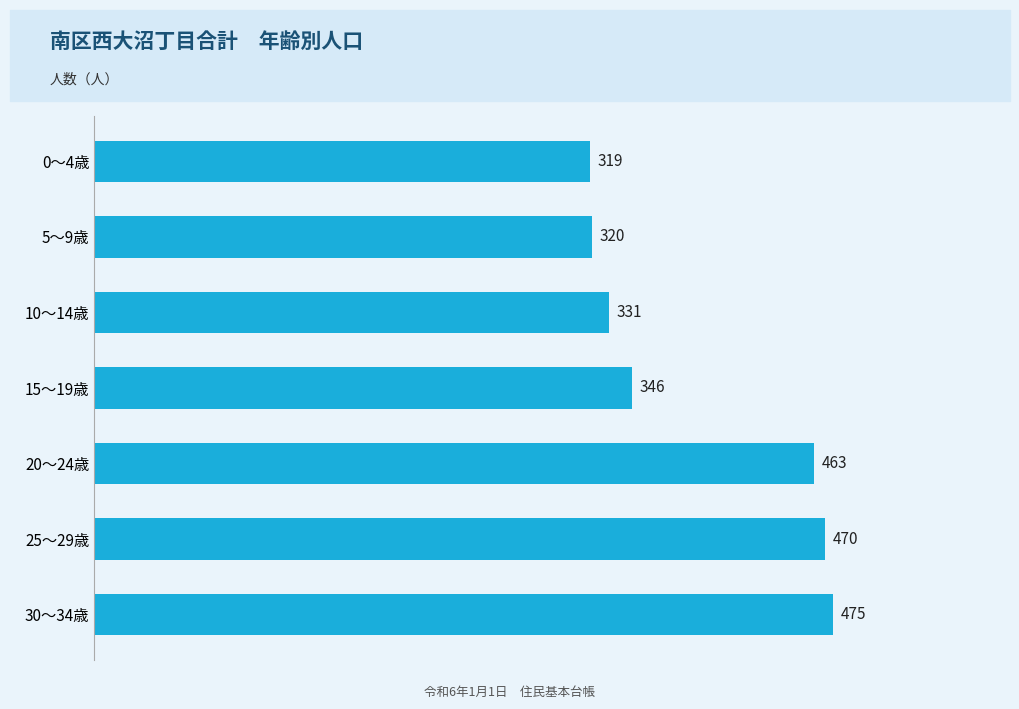

Which category has the lowest value across all series?

0～4歳